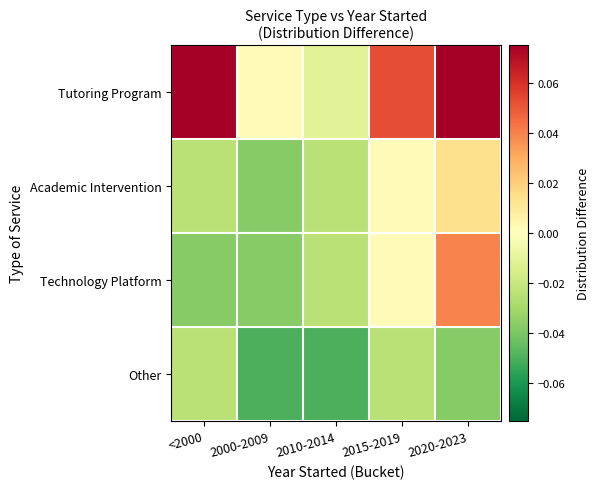

Rank the series by their maximum value, from highest to lowest.

Tutoring Program, Technology Platform, Academic Intervention, Other